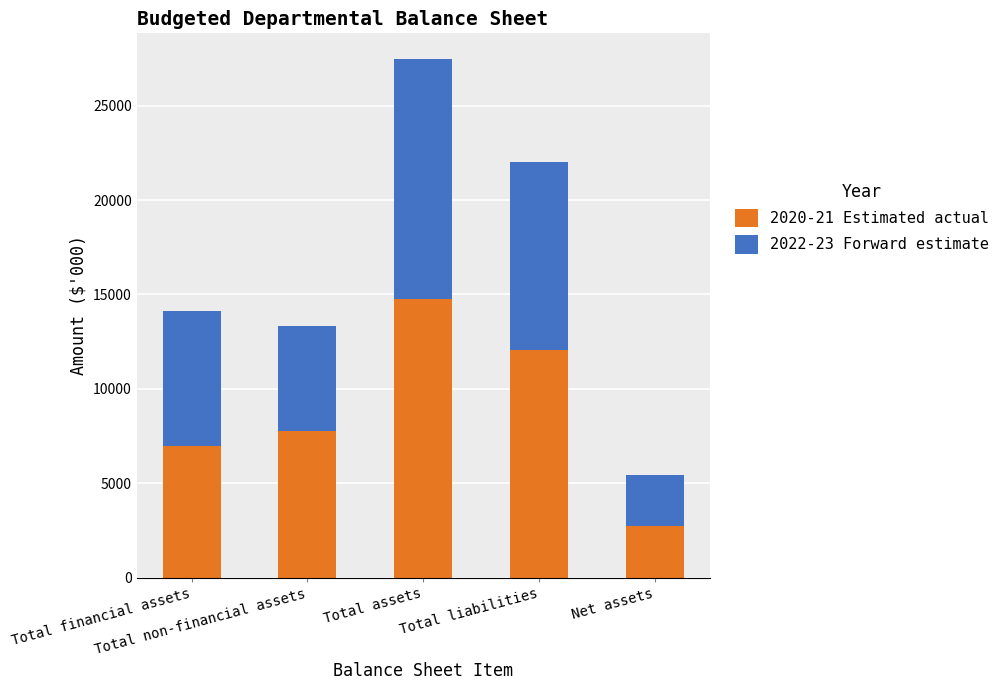

What is the maximum value for 2020-21 Estimated actual?

14749